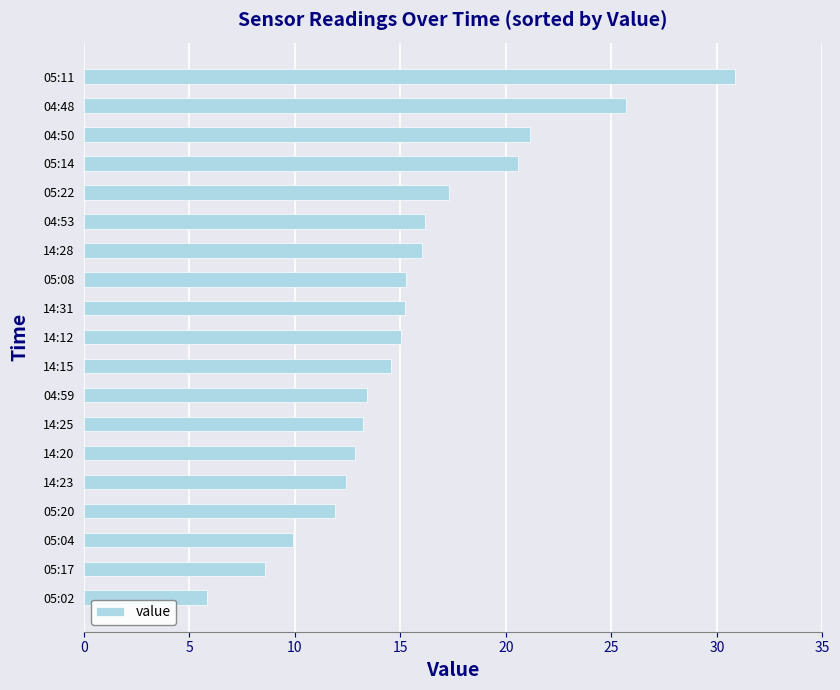

Which category has the highest value across all series?

05:11